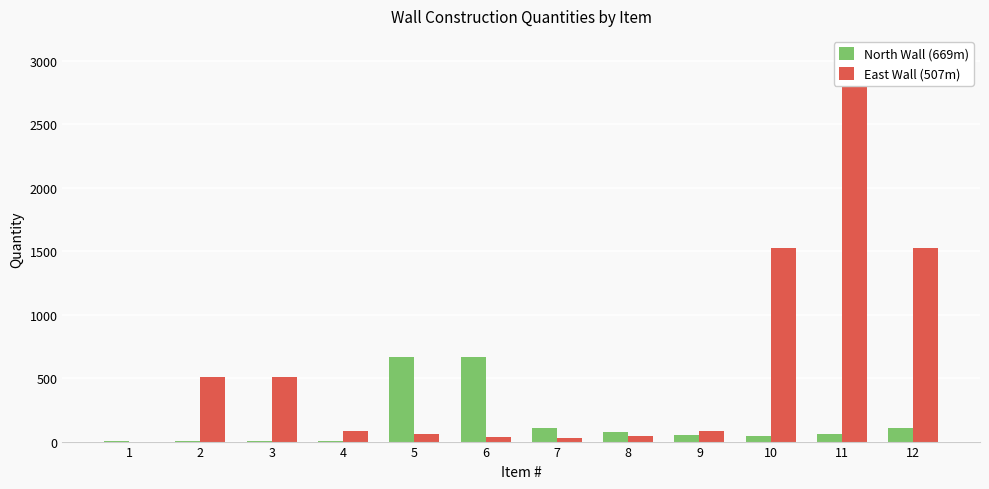

Does the chart contain any negative values?

No